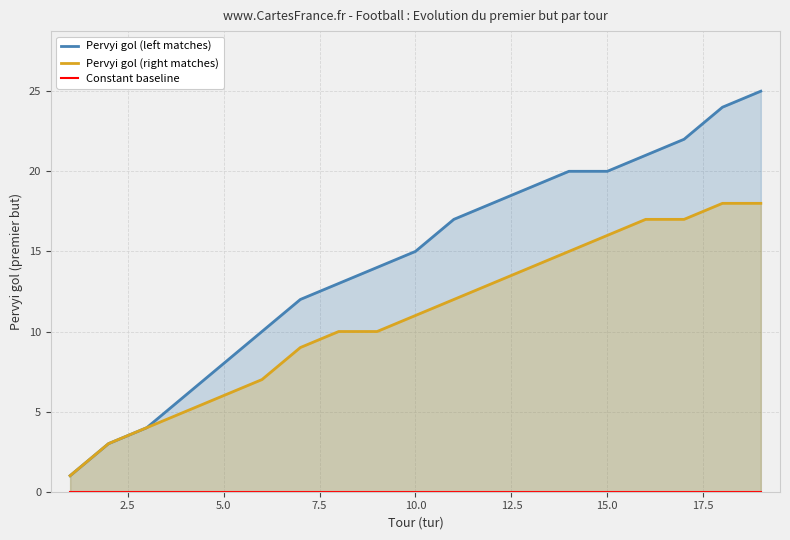

Reading left to right, list all the values displayed in this chart.

Pervyi gol (left matches): 1	3	4	6	8	10	12	13	14	15	17	18	19	20	20	21	22	24	25
Pervyi gol (right matches): 1	3	4	5	6	7	9	10	10	11	12	13	14	15	16	17	17	18	18
Constant baseline: 0	0	0	0	0	0	0	0	0	0	0	0	0	0	0	0	0	0	0